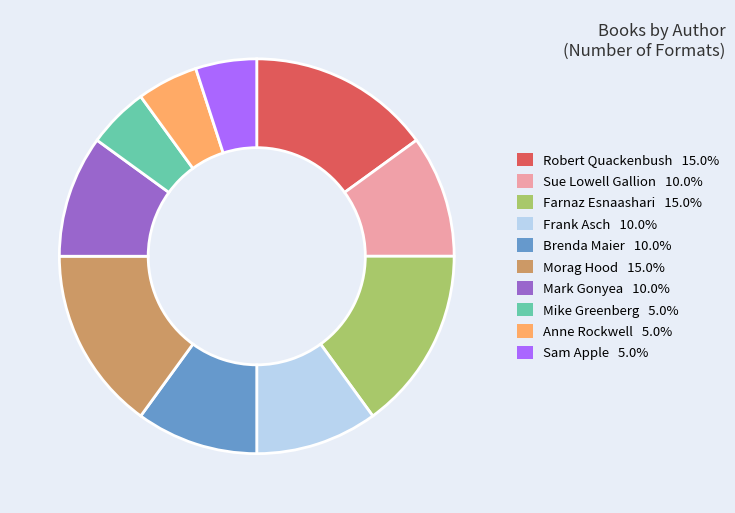

Approximately how many times larger is the value at Sue Lowell Gallion compared to Morag Hood?

0.7